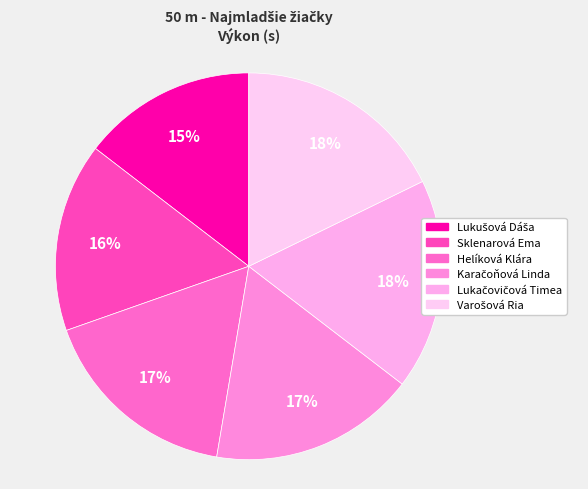

What is the smallest slice in the pie chart?

Lukušová Dáša